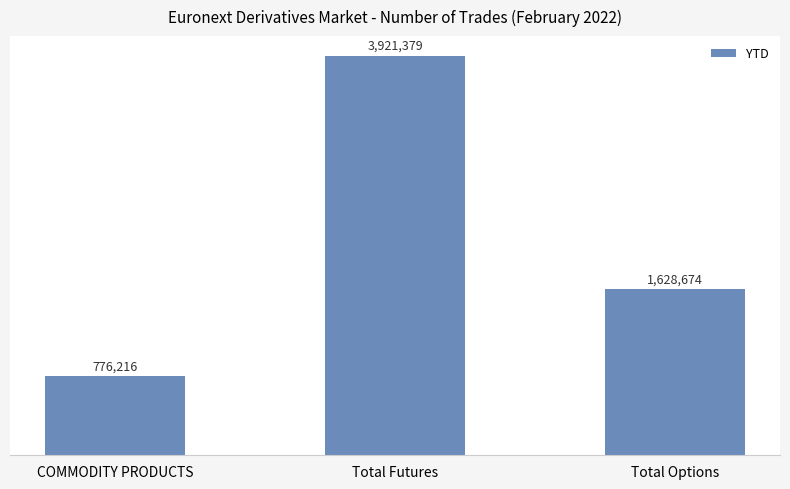

Where does the data first go above 1628674?

Total Futures